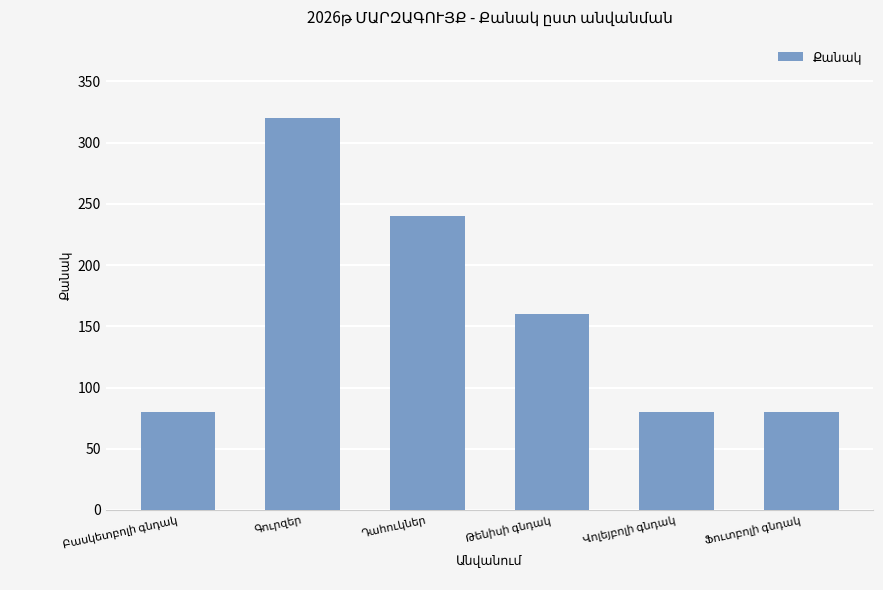

What is the maximum value shown in the chart?

320